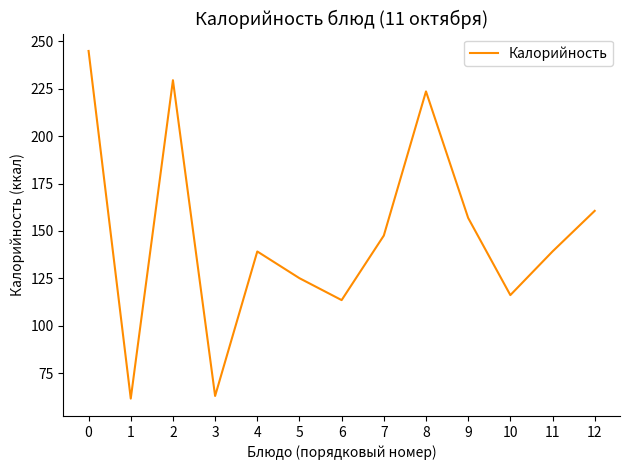

How many lines are shown in the chart?

1